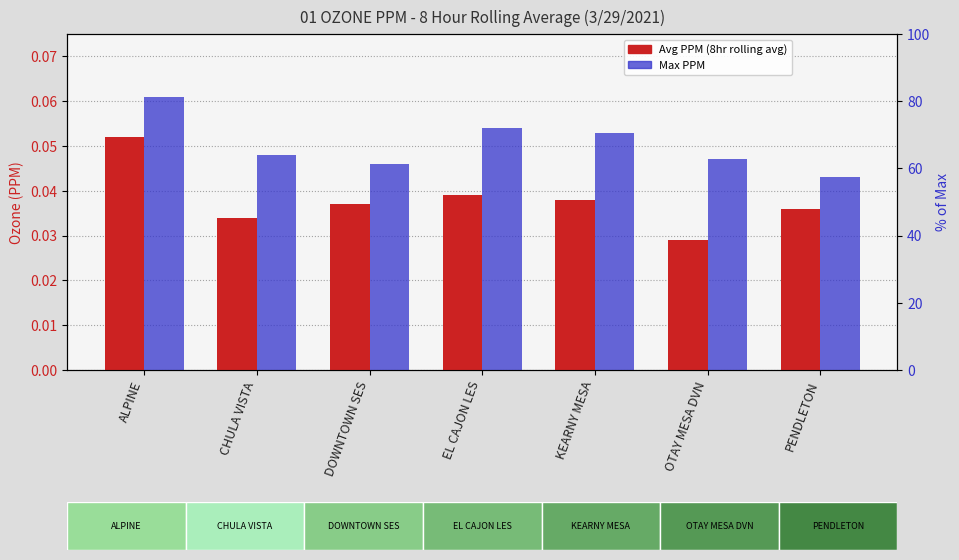

Rank the series by their maximum value, from lowest to highest.

Avg PPM, Max PPM